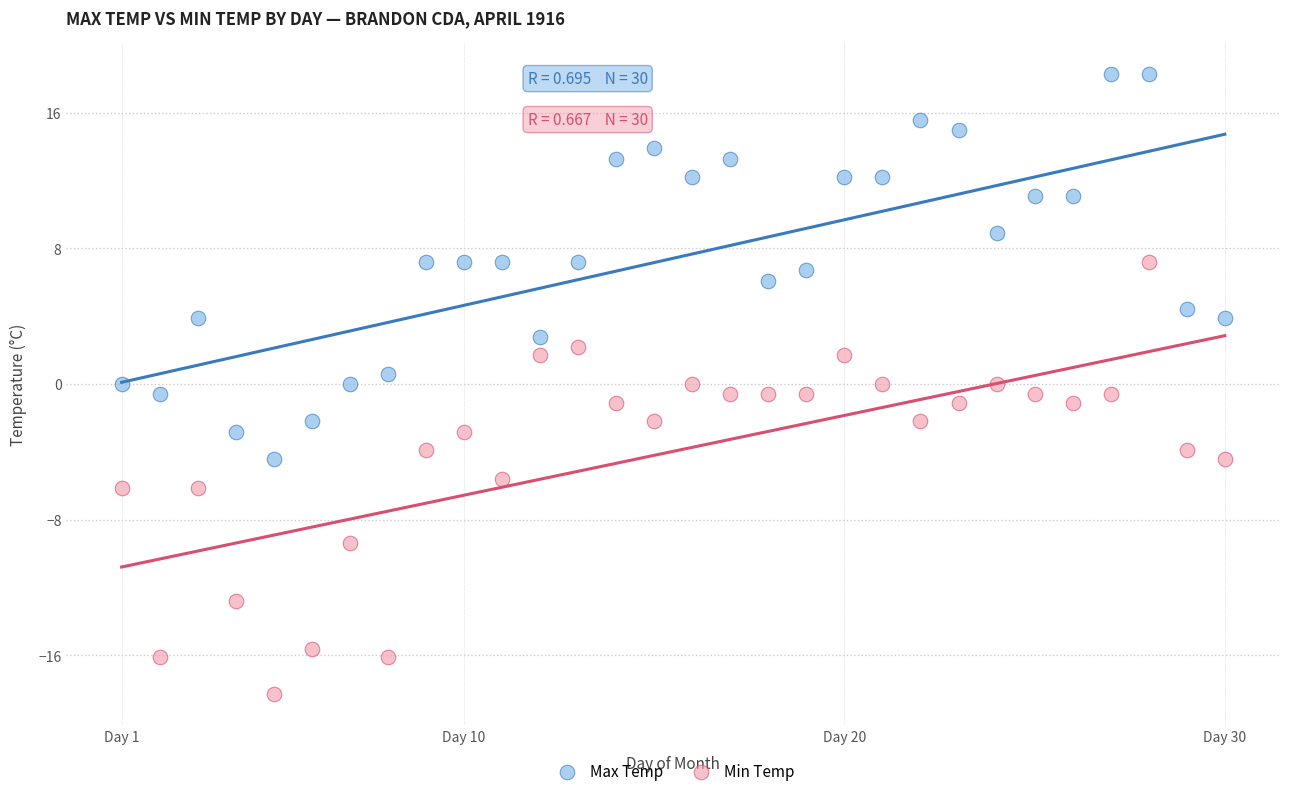

What are all the series names shown in the legend?

Max Temp, Min Temp